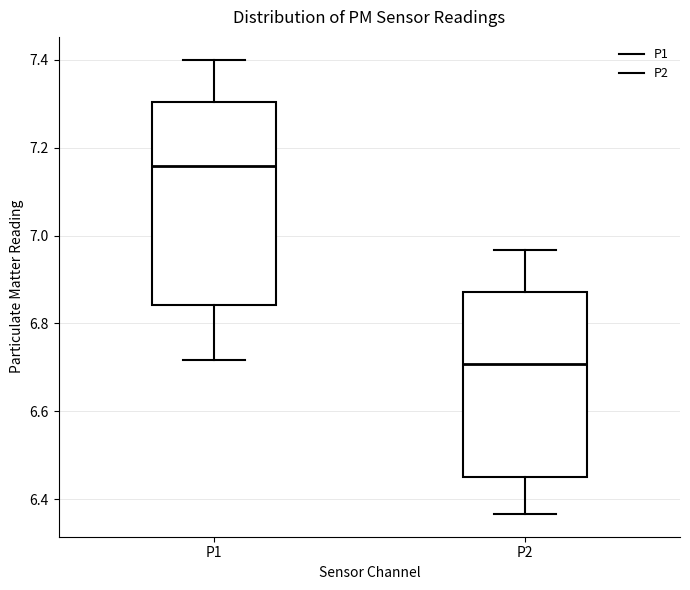

Reading left to right, read every box against the y-axis: the position of its median line, the range the box covers, and the ends of its whiskers. The values are not printed on the chart, so give them approximately, as read against the axis.

P1: median 7.16, box 6.84 to 7.30, whiskers 6.72 to 7.40
P2: median 6.70, box 6.46 to 6.88, whiskers 6.36 to 6.96